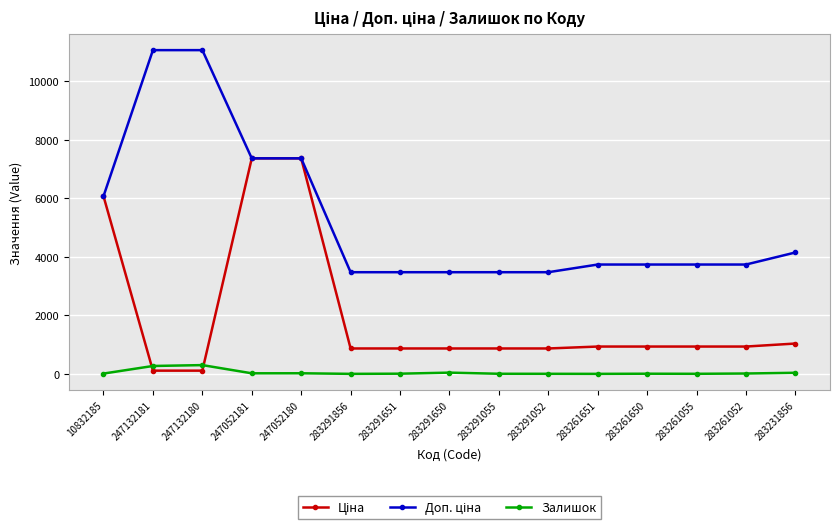

What is the spread (max minus min) of values at 283291650?

3429.1